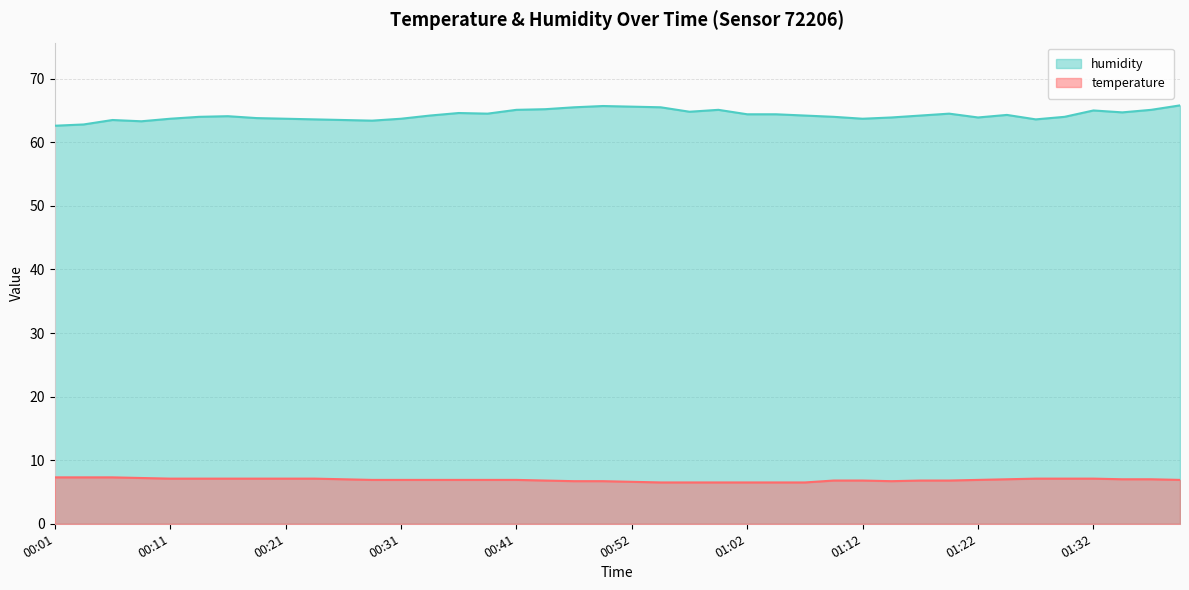

Rank the series at 00:39 from lowest to highest value.

temperature, humidity